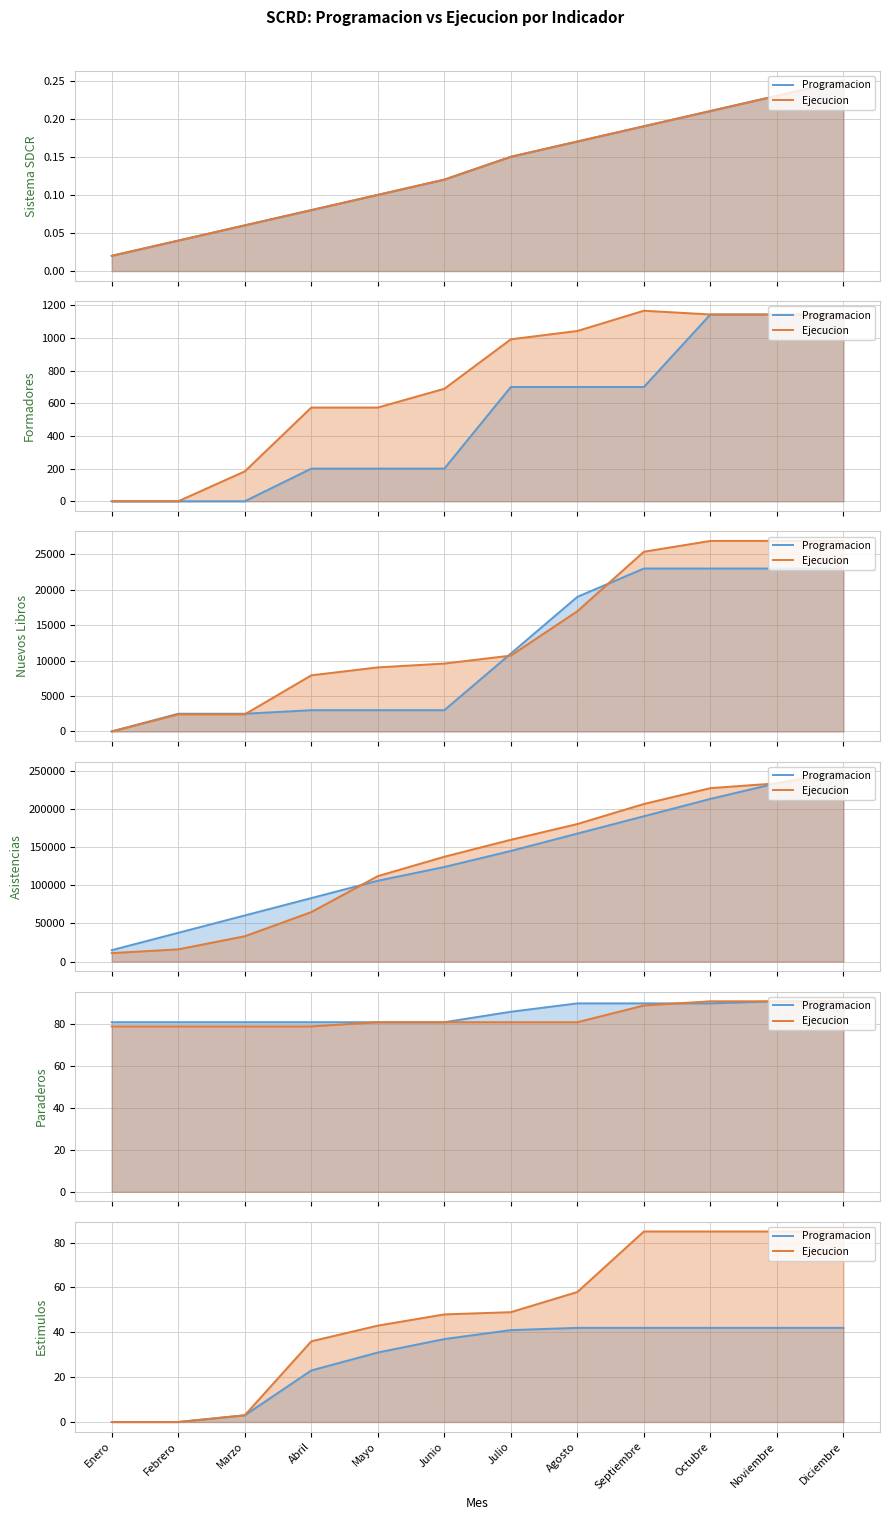

What position from the left is Enero?

1